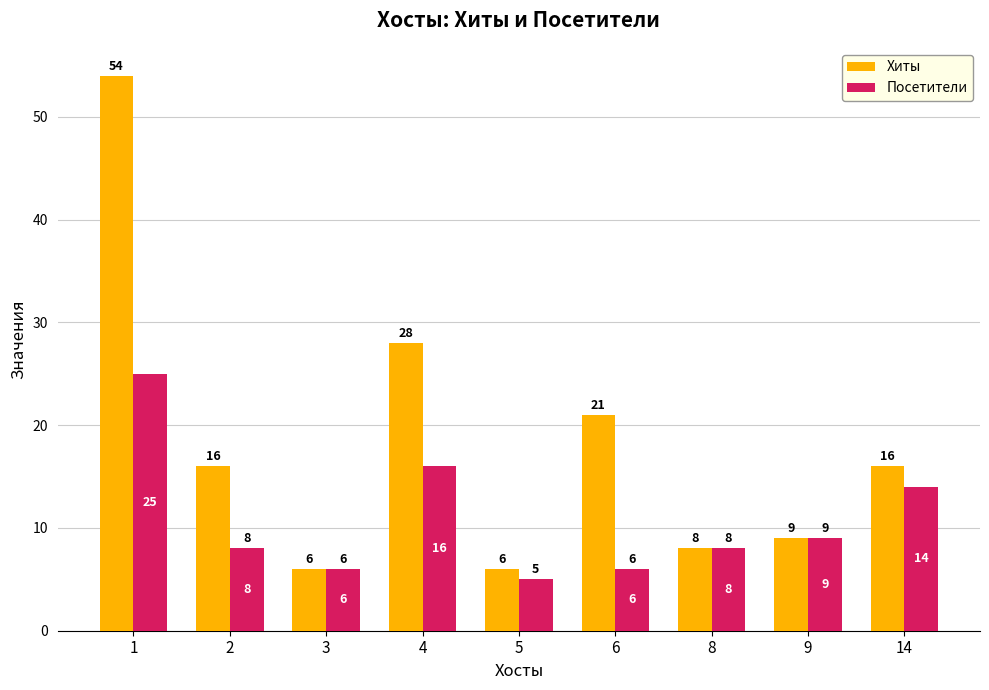

What are all the series names shown in the legend?

Хиты, Посетители